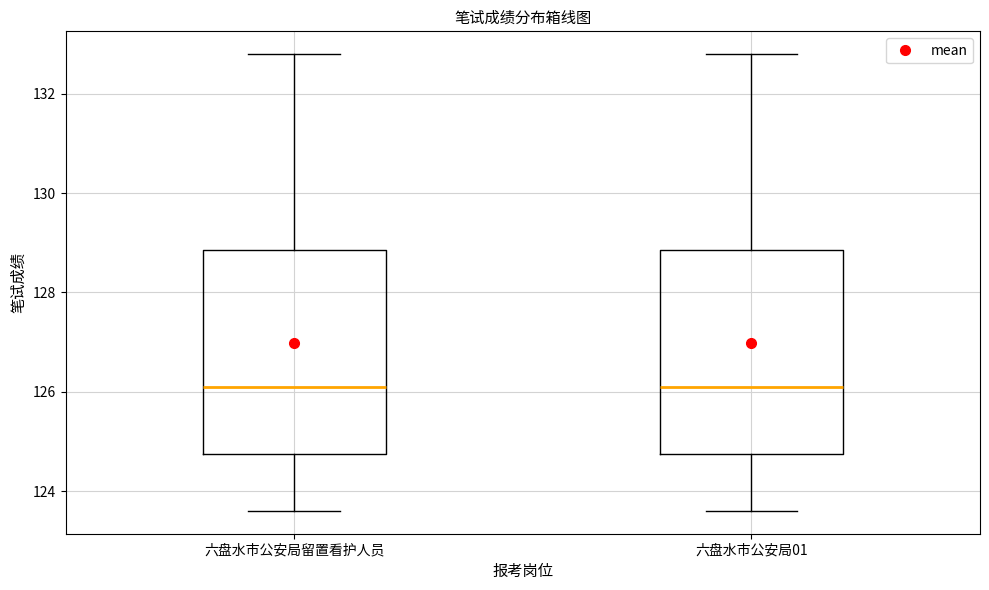

Where does the upper whisker of the box for 六盘水市公安局01 end on the y-axis? The values are not printed on the chart, so give them approximately, as read against the axis.

132.8